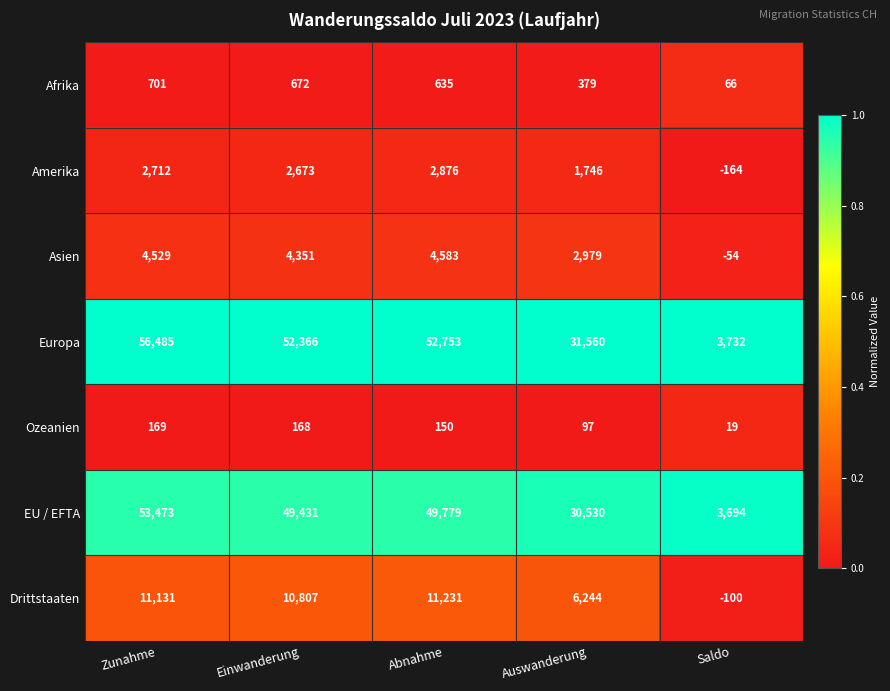

Is it true that EU / EFTA equals 20533 at Abnahme?

False